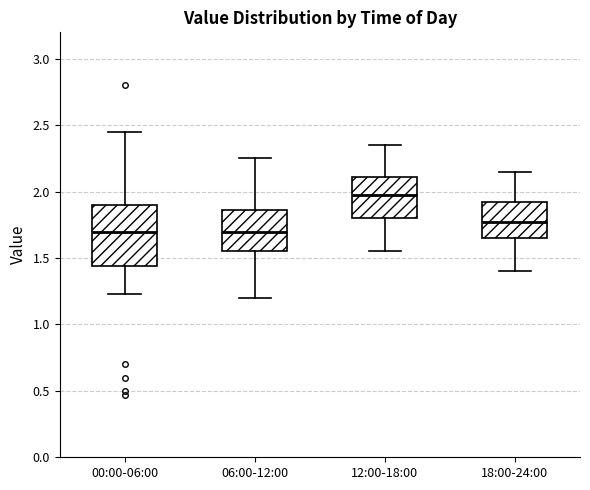

Which box is the tallest, from its lower edge to its upper edge?

00:00-06:00